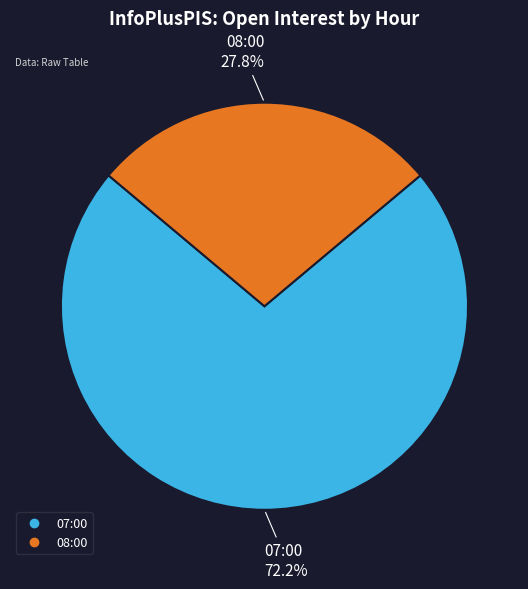

To the nearest percent, what is the difference between the largest and smallest slice percentages?

44%